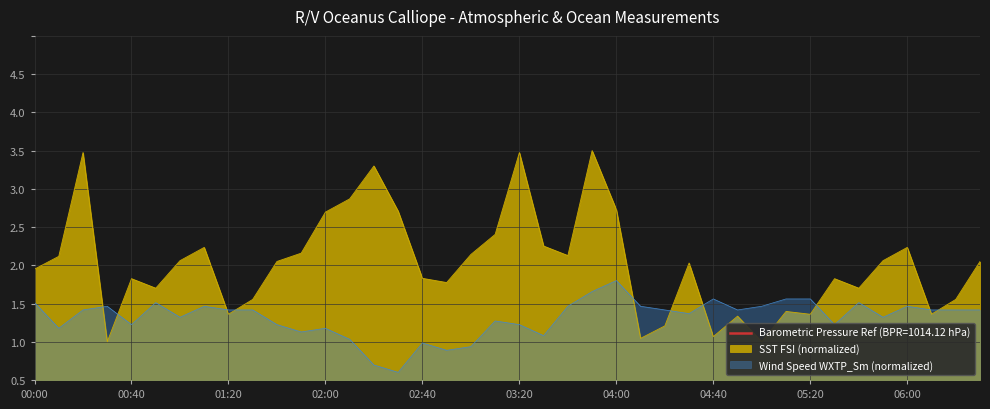

Which label corresponds to the largest value in the chart?

03:50